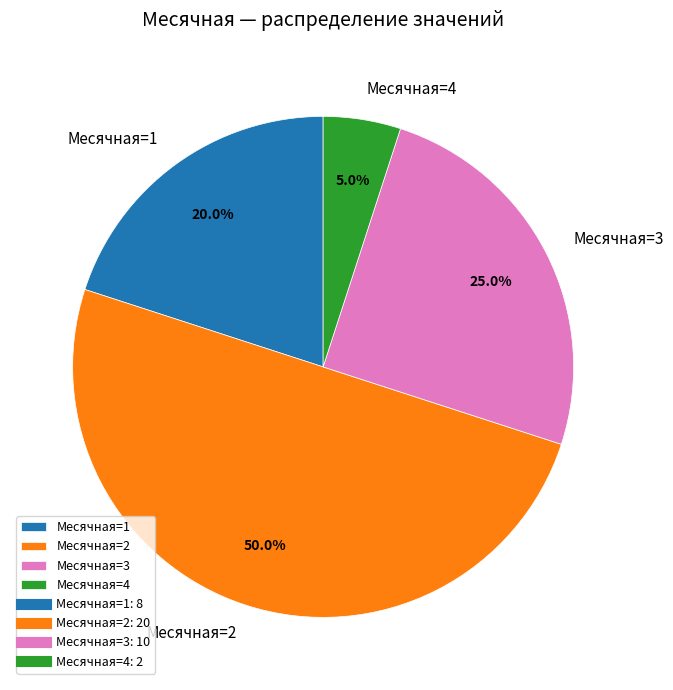

Approximately how many times larger is the value at Месячная=2 compared to Месячная=4?

10.0